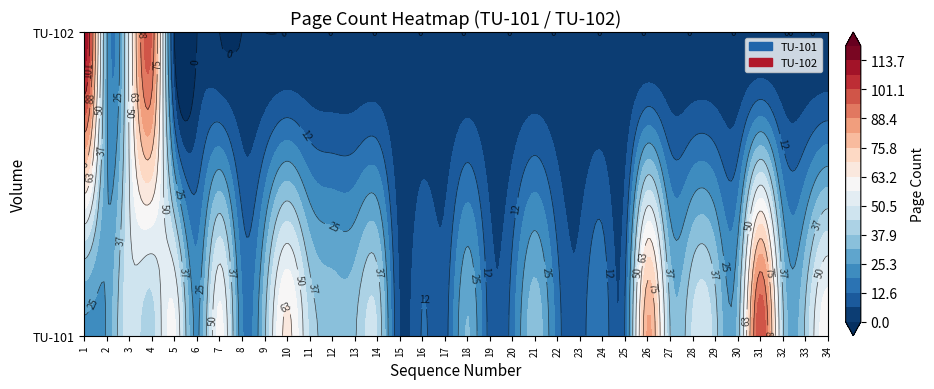

At how many categories does at least one series exceed 85?

3